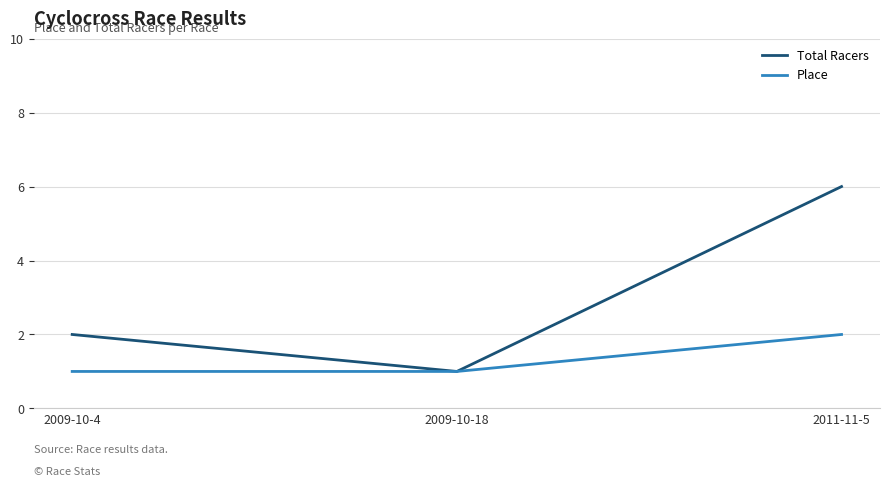

Which series has the largest range (max minus min)?

Total Racers